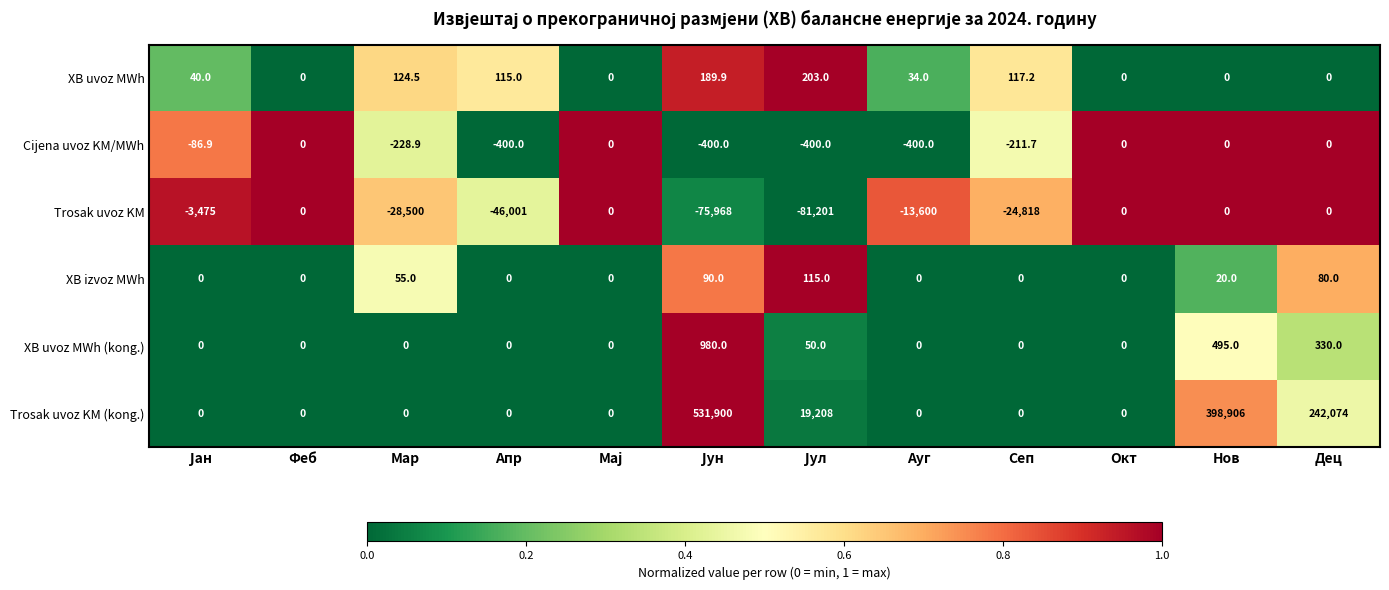

The Trosak uvoz KM series shows -21619.2 at Ауг. True or false?

False